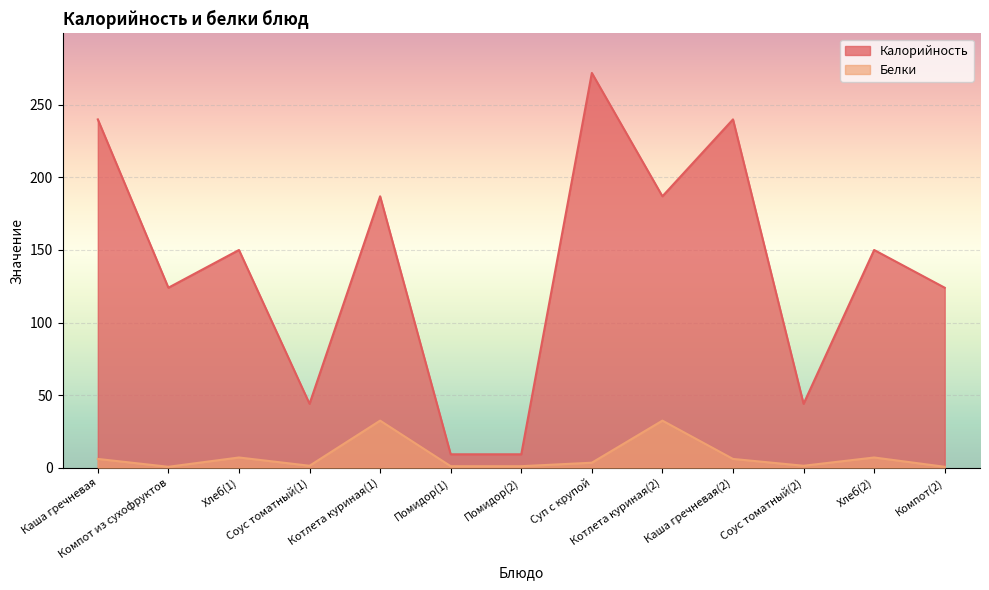

What is the value of the Калорийность point at the 10th from the left?

240.0